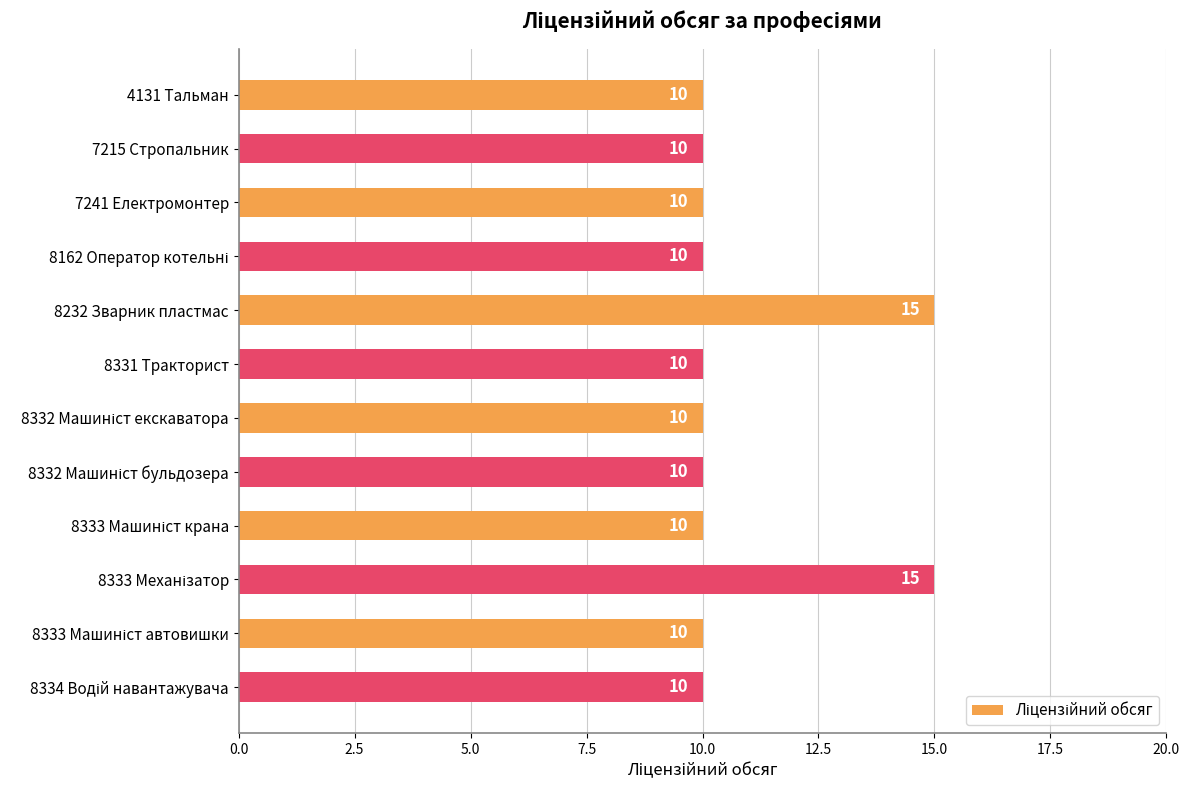

What is the value of the 7th bar from the top?

10